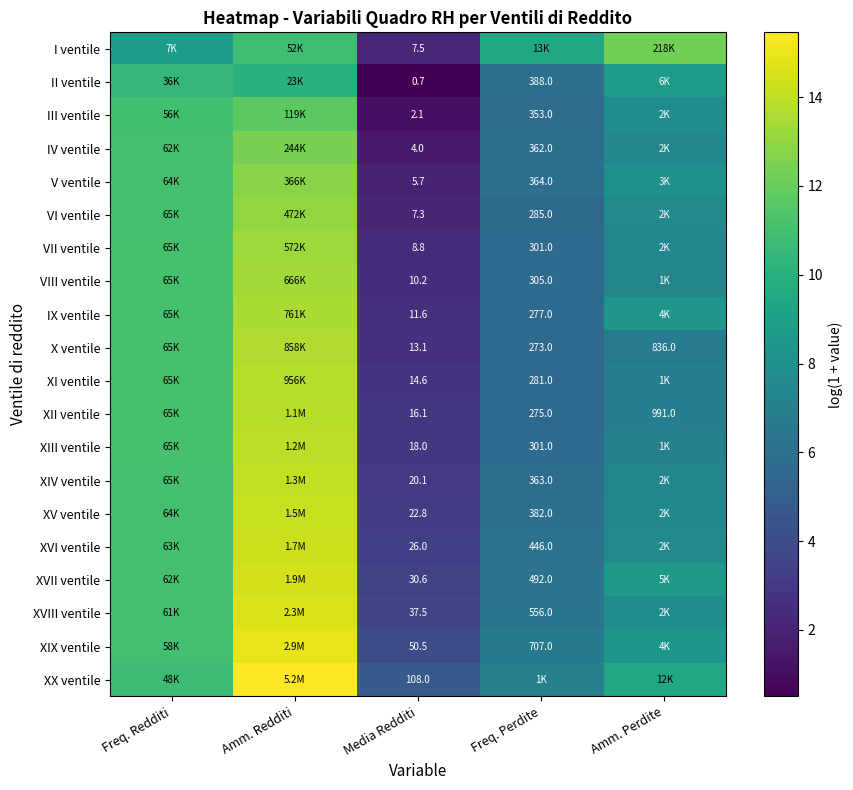

Is the value of IX ventile at Freq. Perdite greater than the value of V ventile at Media Redditi?

Yes